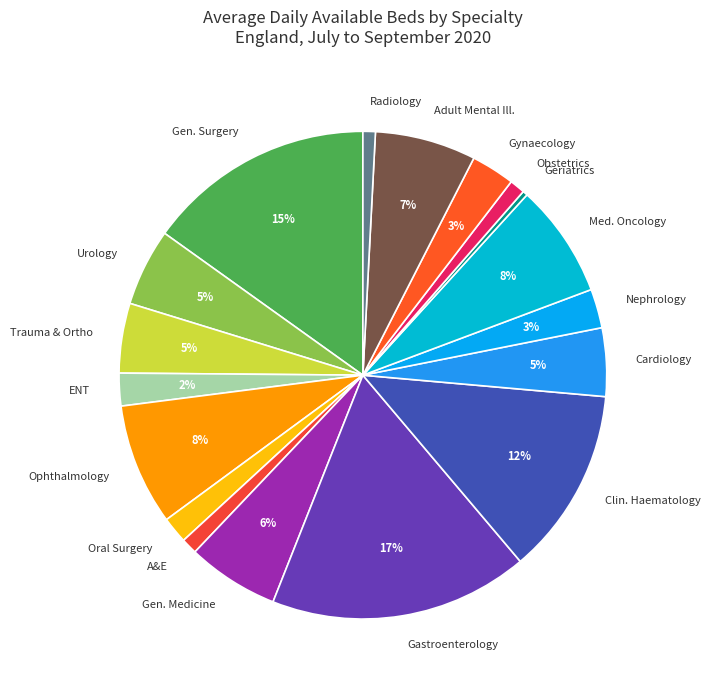

To the nearest percent, what is the combined percentage of Gen. Surgery and Geriatrics?

15%